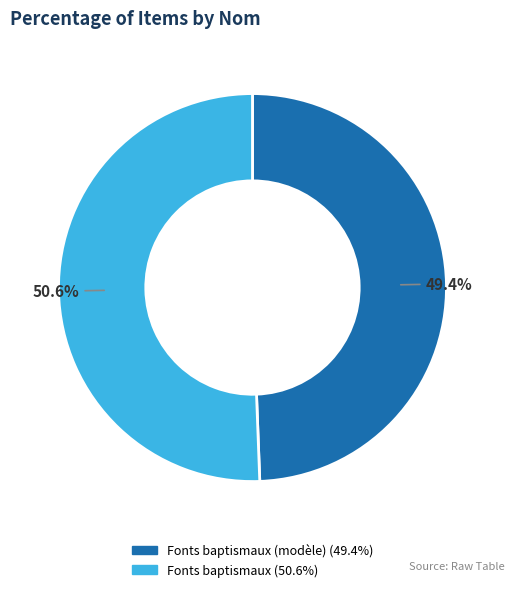

Is there any slice that represents more than half of the pie?

Yes